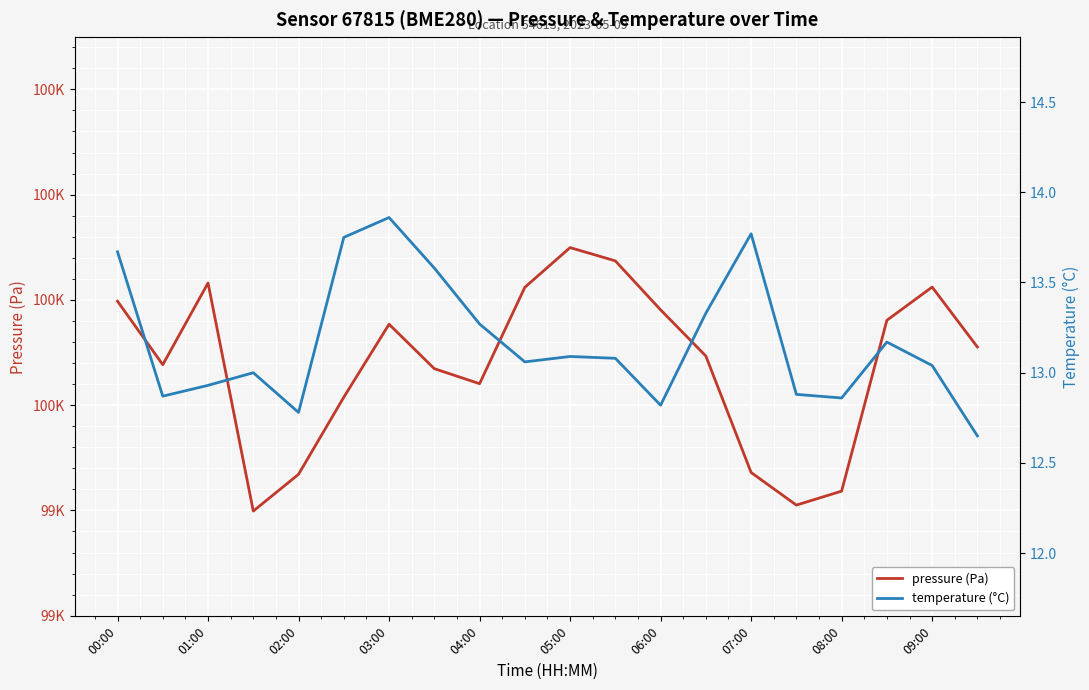

The temperature (°C) series shows 12.8 at 06:00. True or false?

True